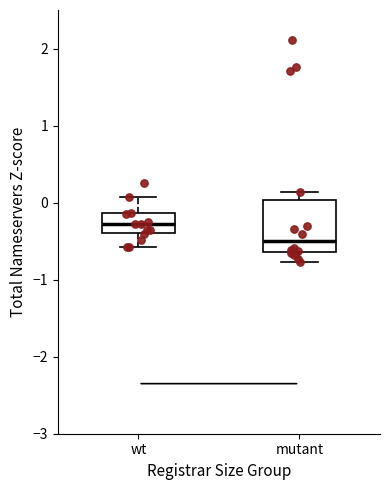

Reading left to right, transcribe this box plot: for each box, give where its median line is, the range the box spans, and where its two whiskers end, as read against the y-axis. The values are not printed on the chart, so give them approximately, as read against the axis.

wt: median -0.3, box -0.4 to -0.1, whiskers -0.6 to 0.1
mutant: median -0.5, box -0.6 to 0.0, whiskers -0.8 to 0.1